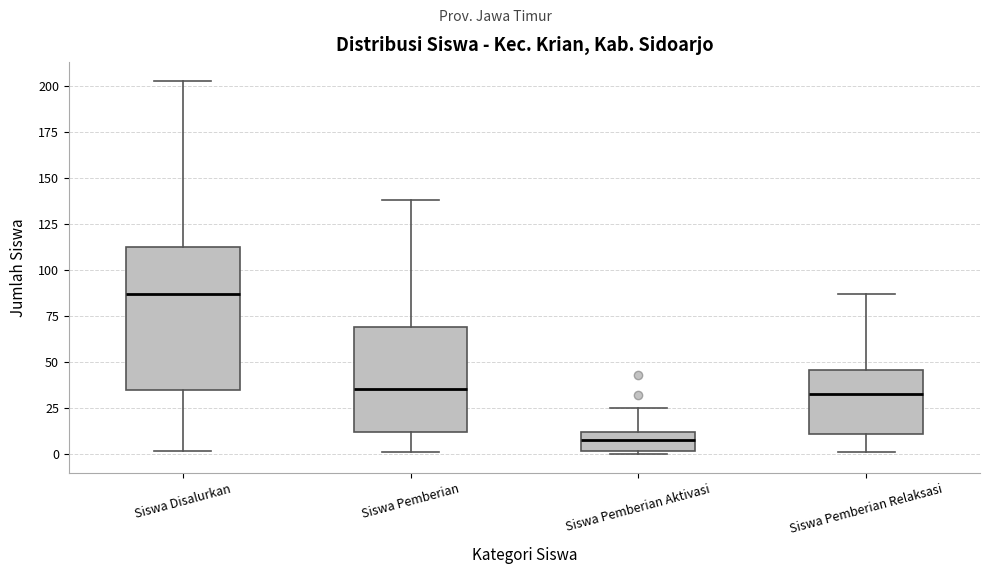

Which box is the tallest, from its lower edge to its upper edge?

Siswa Disalurkan